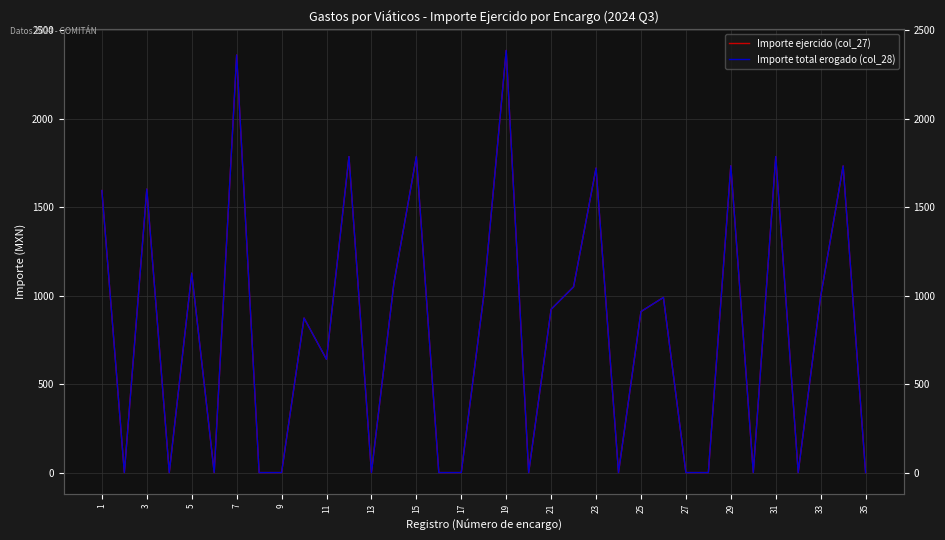

The value of Importe ejercido (col_27) at 35 is 424.8. True or false?

False